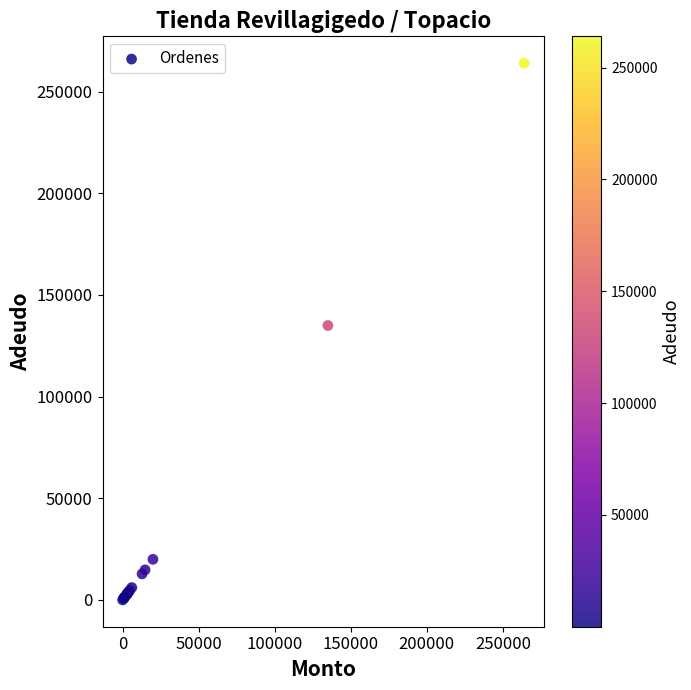

What Y value in the scatter plot is closest to 132025?

135000